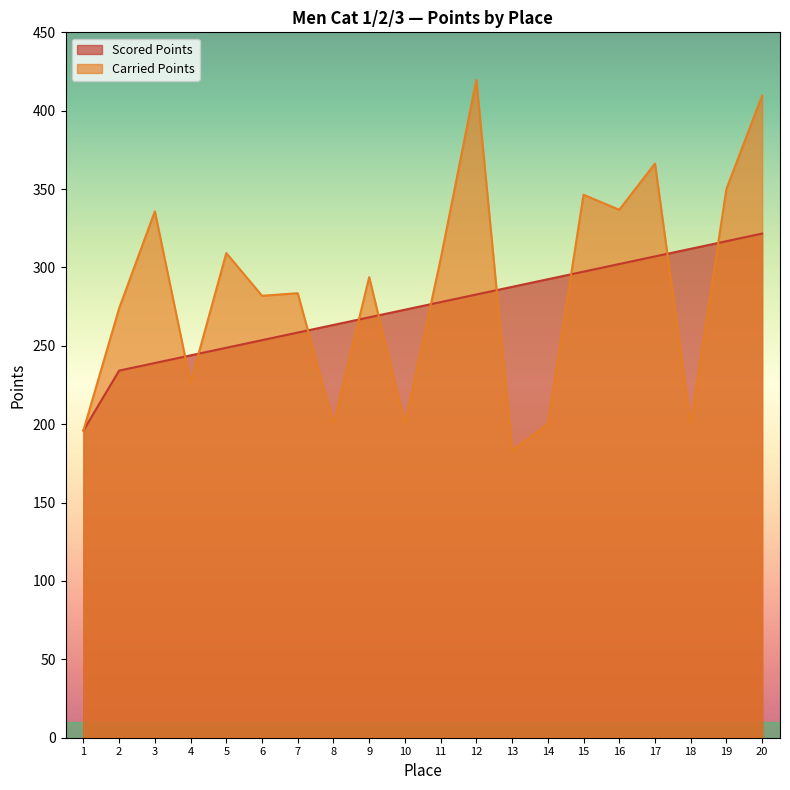

What are all the series names shown in the legend?

Scored Points, Carried Points